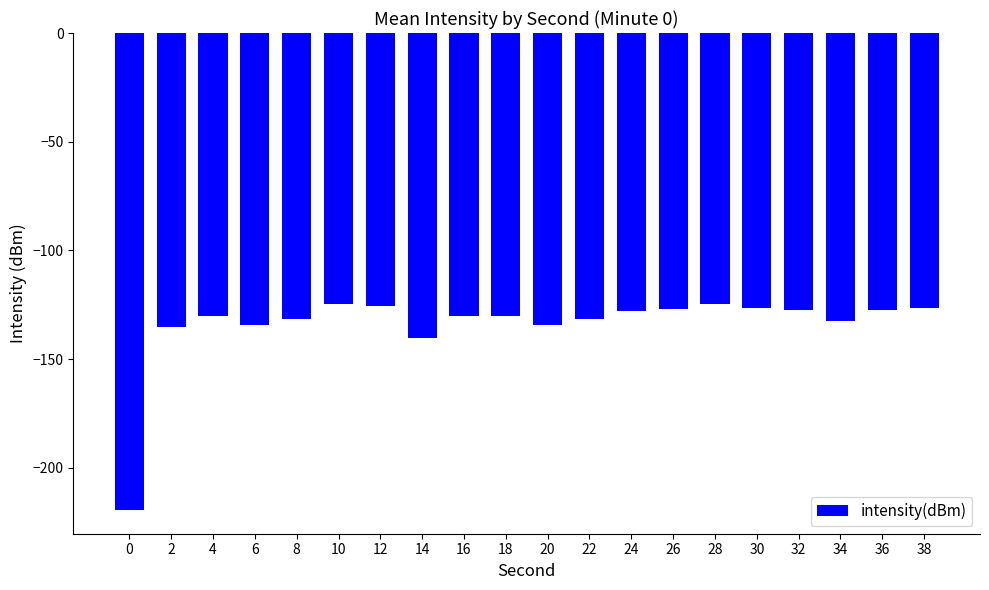

Where does the data first go above -130?

10